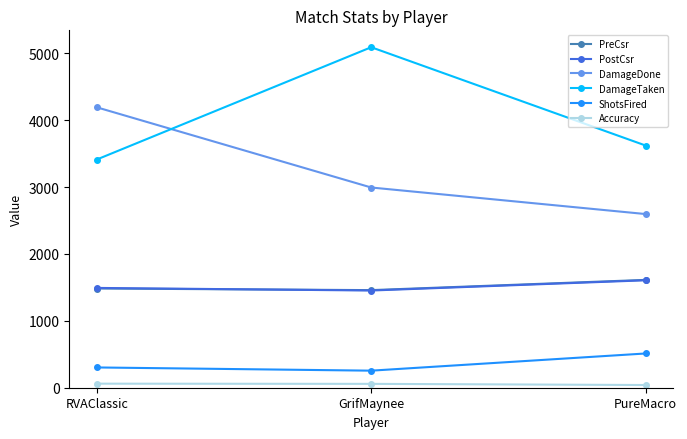

What is the sum of all PreCsr values?

4554.0